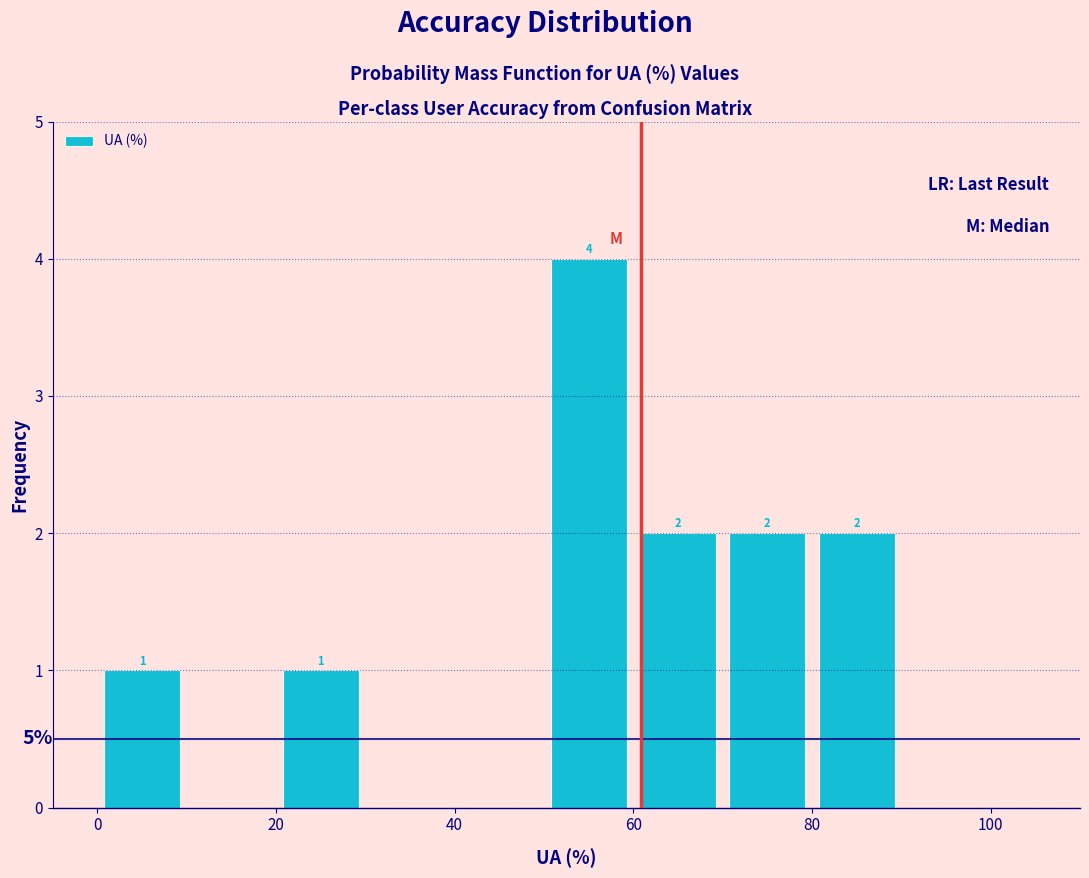

Over which range of the x-axis is the bar tallest?

50 to 60